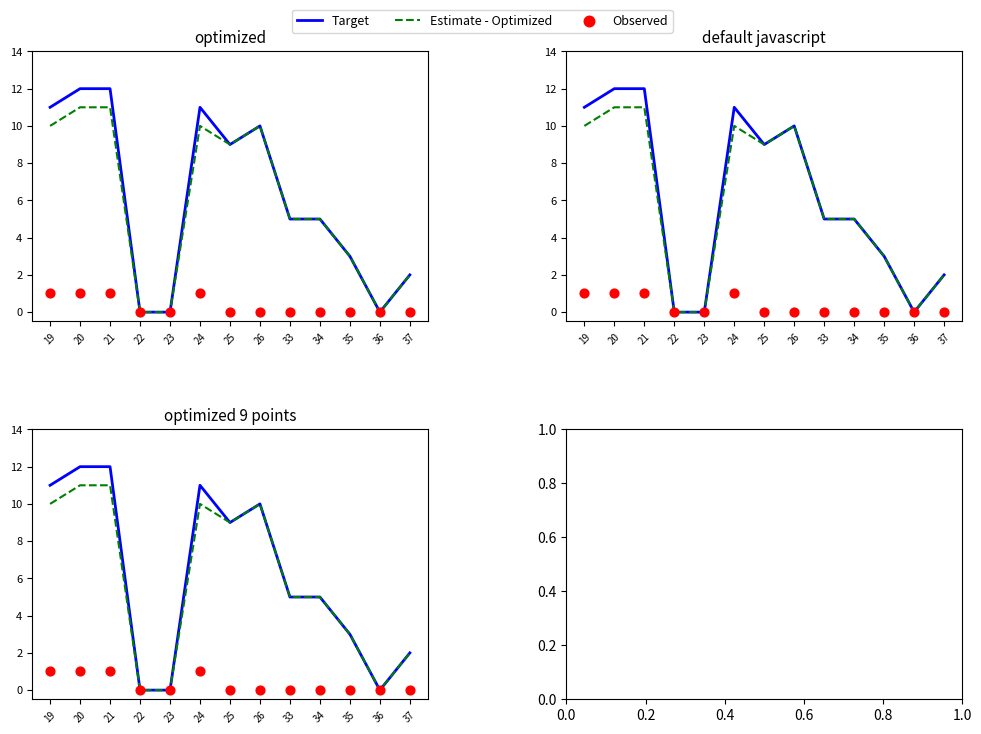

Is the value of Target at 23 greater than the value of Observed at 33?

No